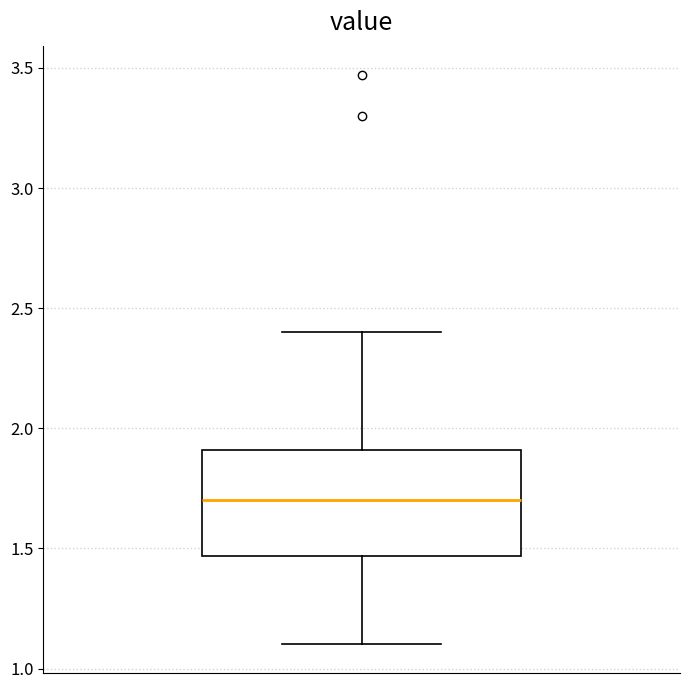

Transcribe this box plot: give where the median line is, the range the box spans, and where the two whiskers end, as read against the y-axis. The values are not printed on the chart, so give them approximately, as read against the axis.

median 1.70, box 1.45 to 1.90, whiskers 1.10 to 2.40